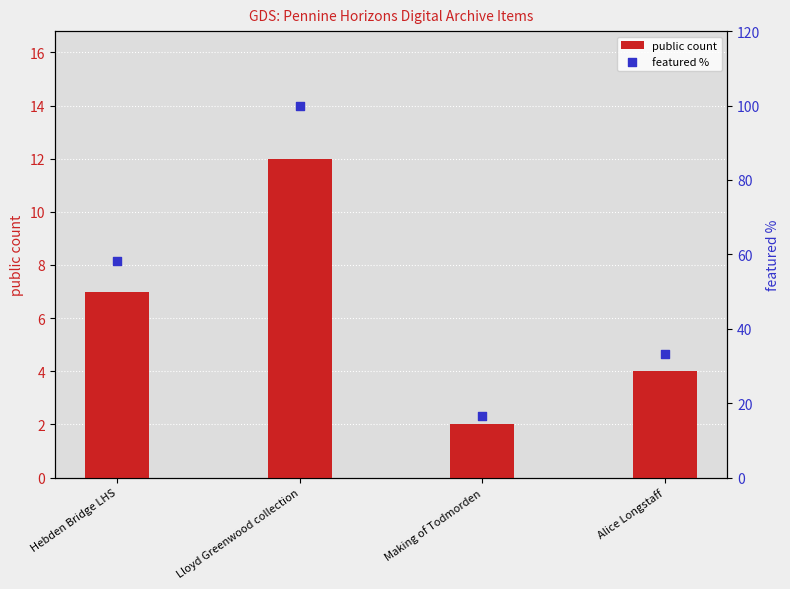

Which series reaches the minimum Y coordinate?

public count